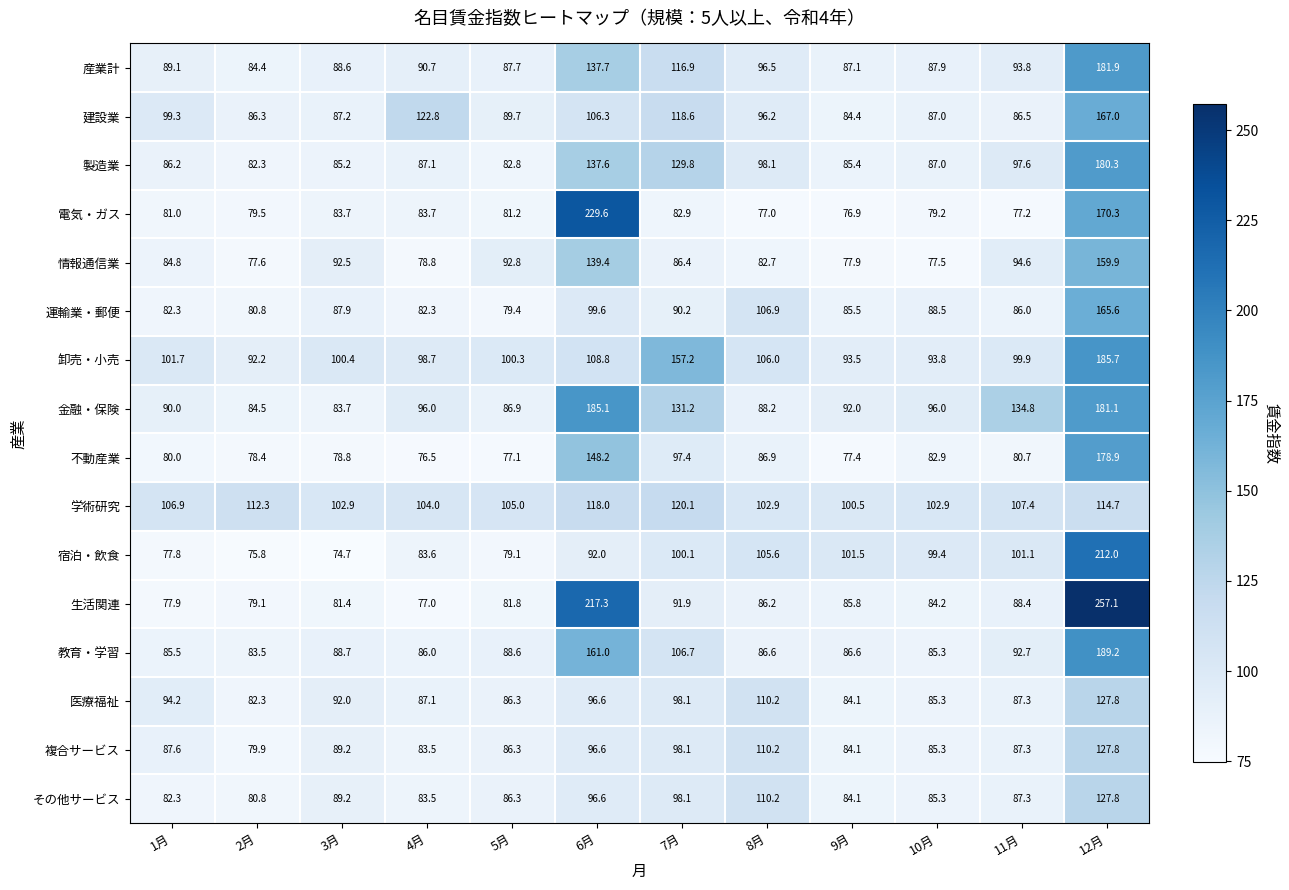

What is the difference between the 金融・保険 values at 9月 and 5月?

5.1